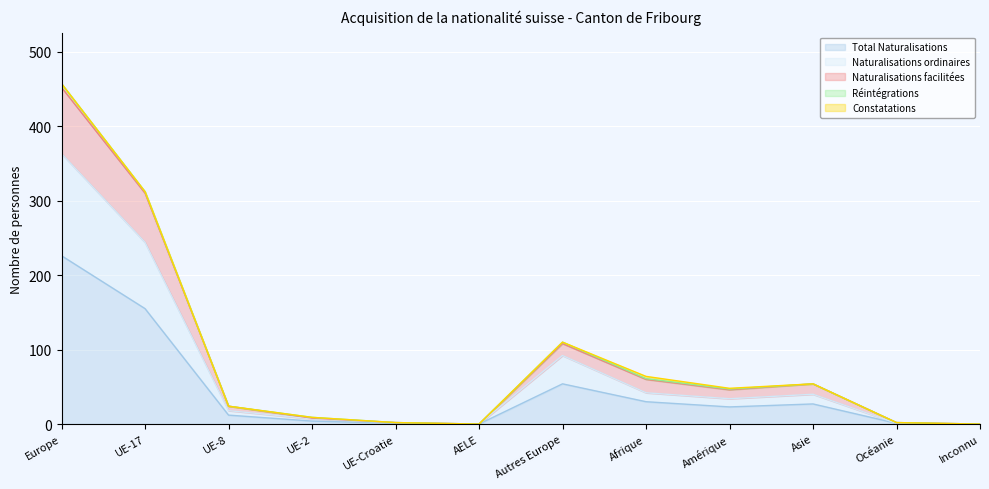

True or false: Naturalisations facilitées and Total Naturalisations cross at least once.

False